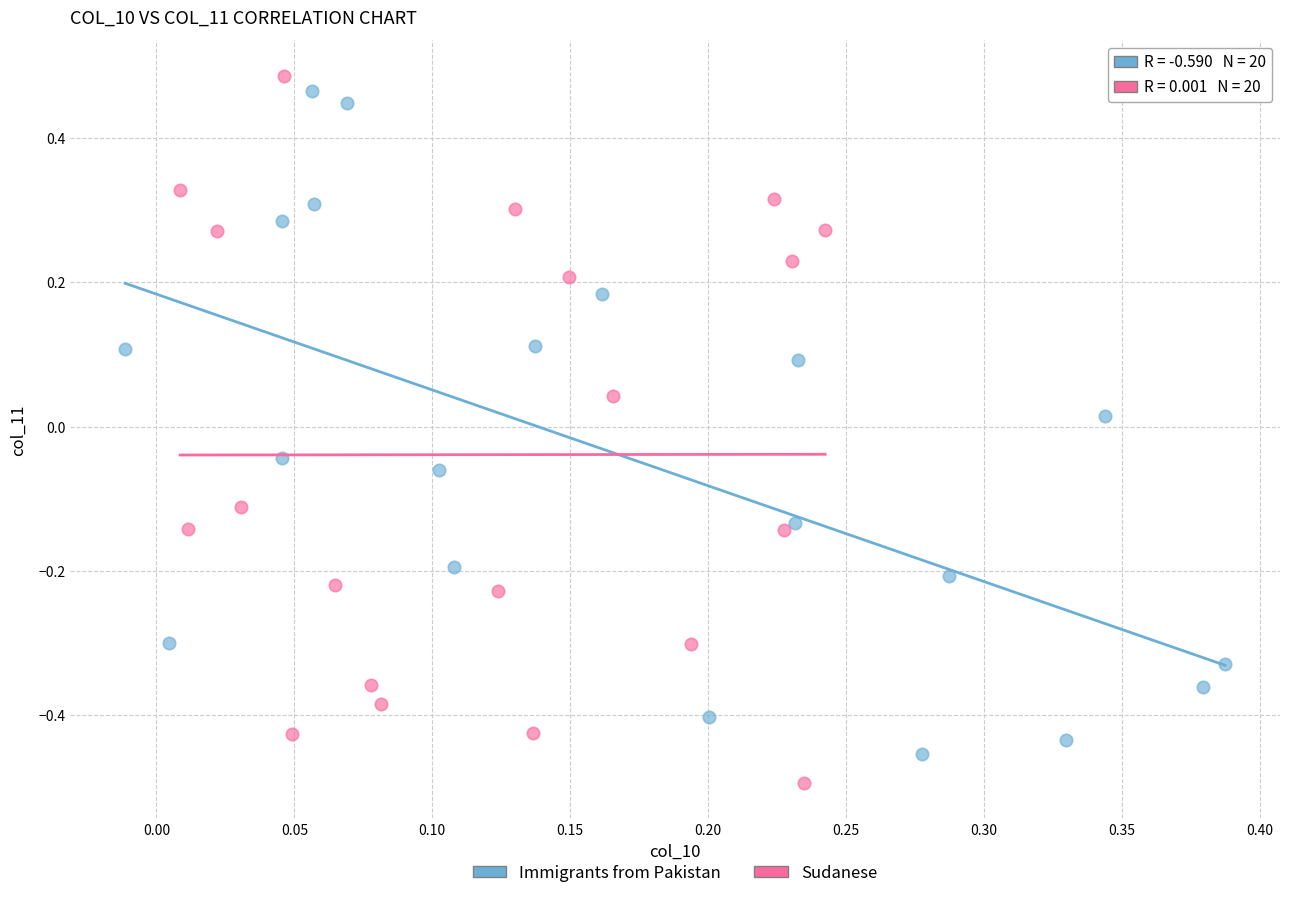

What are all the series names shown in the legend?

Immigrants from Pakistan, Sudanese